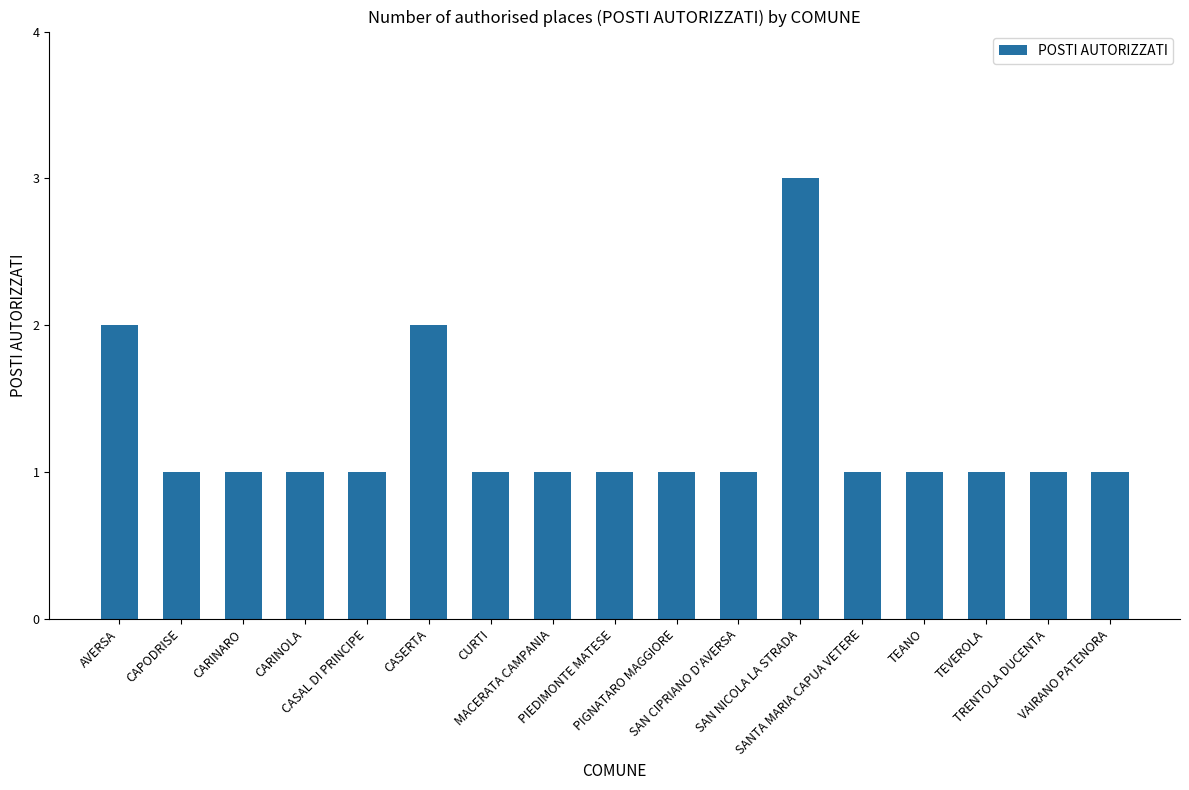

What is the sum of all values?

21